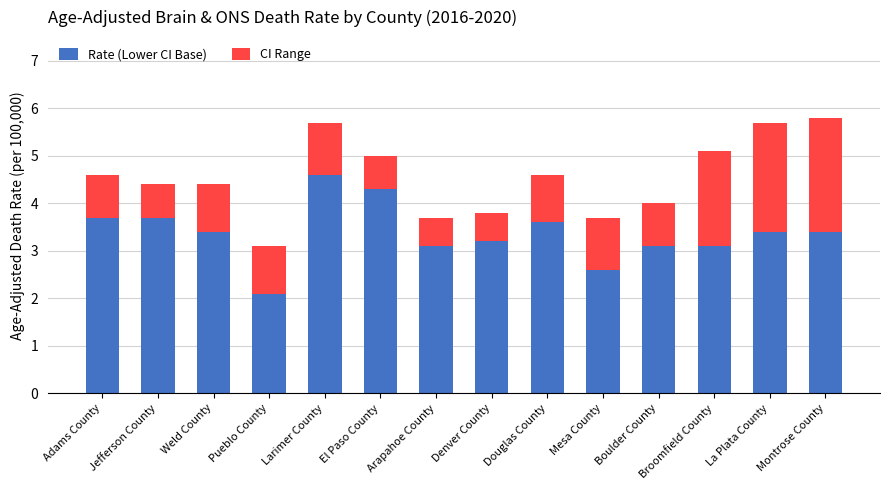

How many values in the Rate (Lower CI Base) series exceed 3?

12